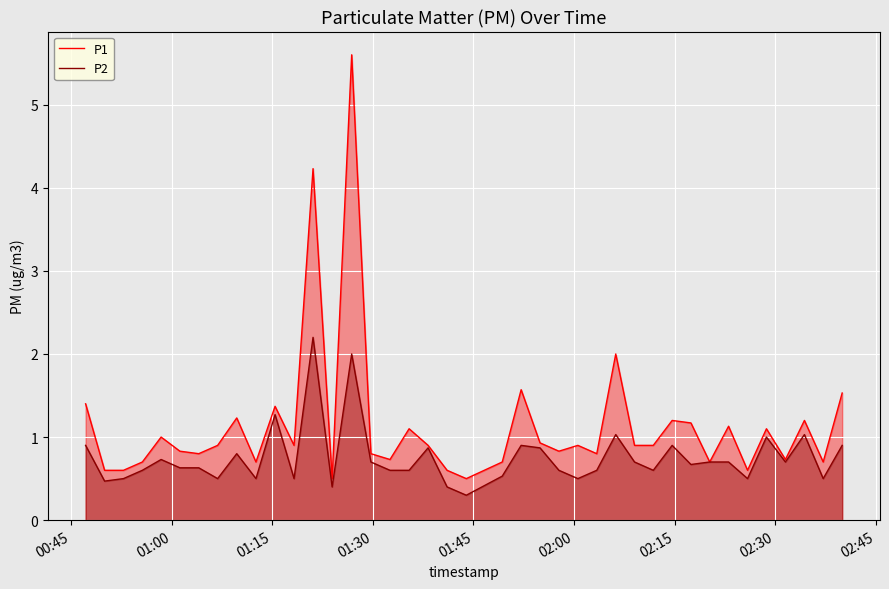

What is the value of the P2 point at the 32nd from the left?

0.7